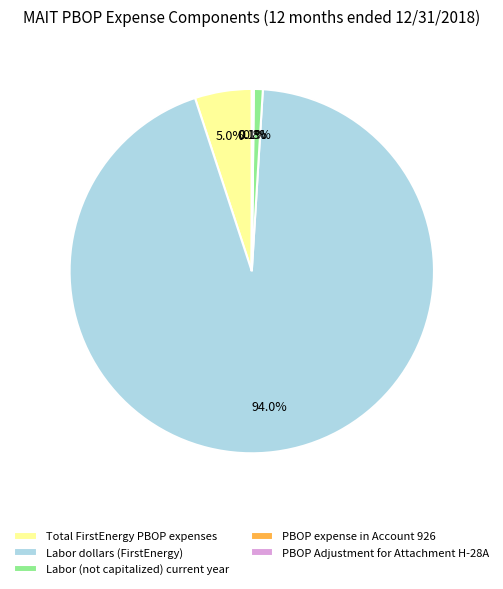

How much of the chart is everything except Total FirstEnergy PBOP expenses?

95.0%